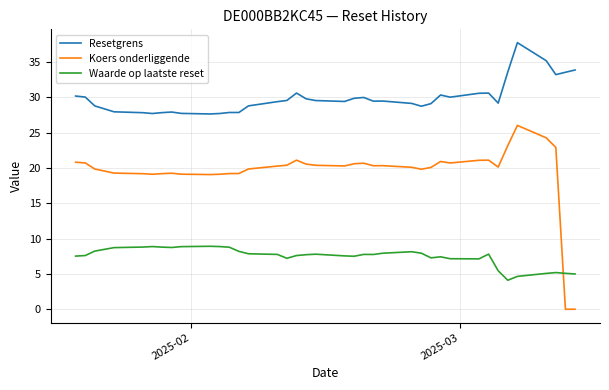

Which series has the largest total across all categories?

Resetgrens